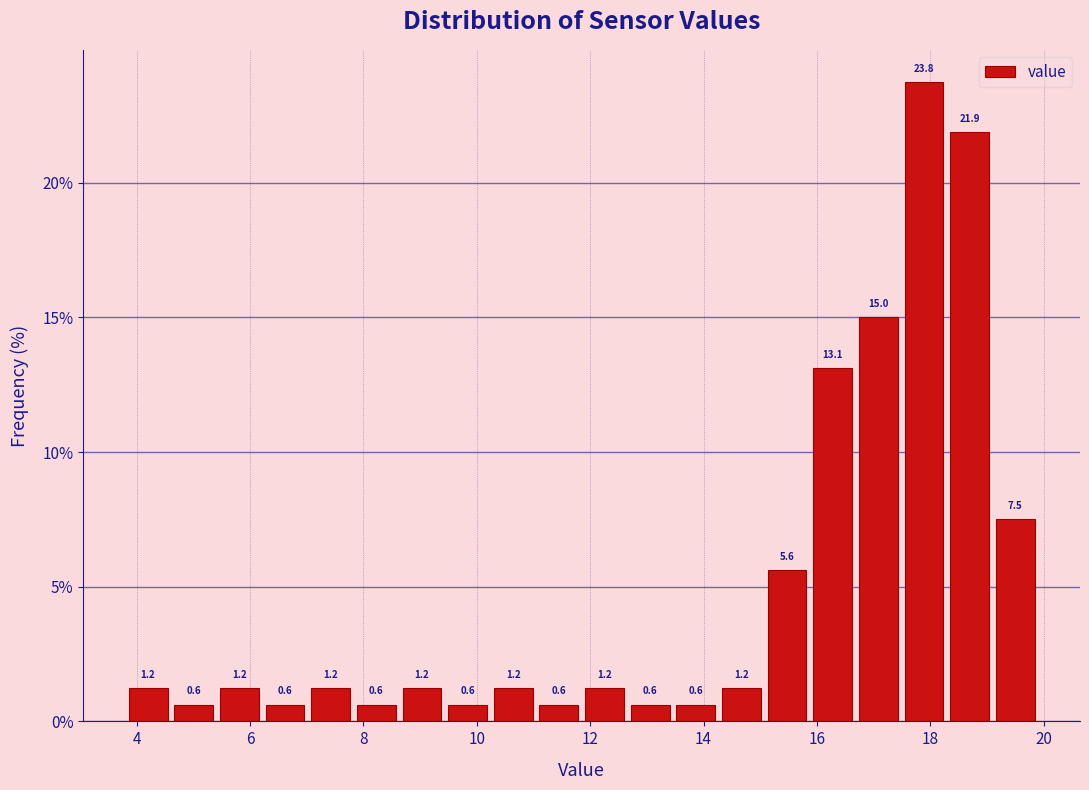

Reading left to right, list every bar in this chart as the range it spans on the x-axis followed by its height. The bar edges are not printed on the chart, so give them approximately, as read against the axis.

3.8 to 4.6: 1.2
4.6 to 5.4: 0.6
5.4 to 6.2: 1.2
6.2 to 7.0: 0.6
7.0 to 7.8: 1.2
7.8 to 8.6: 0.6
8.6 to 9.4: 1.2
9.4 to 10.2: 0.6
10.2 to 11.0: 1.2
11.0 to 11.8: 0.6
11.8 to 12.6: 1.2
12.6 to 13.4: 0.6
13.4 to 14.2: 0.6
14.2 to 15.0: 1.2
15.0 to 15.8: 5.6
15.8 to 16.6: 13.1
16.6 to 17.4: 15.0
17.4 to 18.2: 23.8
18.2 to 19.0: 21.9
19.0 to 20.0: 7.5